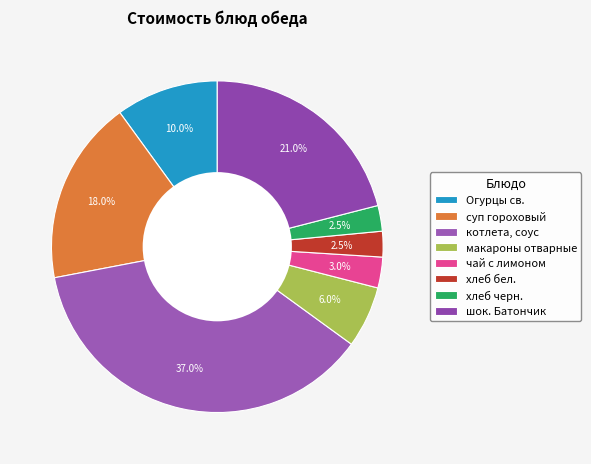

What percentage is the хлеб черн. slice, to the nearest percent?

2%